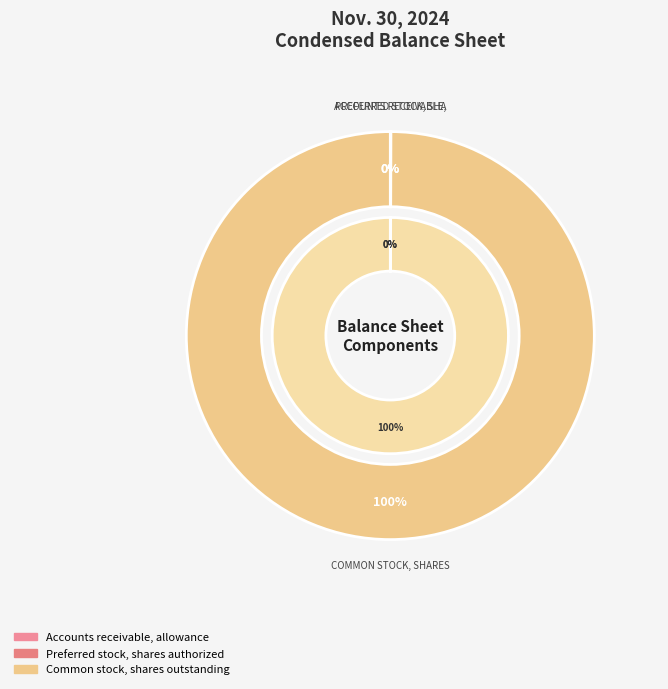

What is the change in value from Accounts receivable, allowance to Preferred stock, shares authorized?

+95167